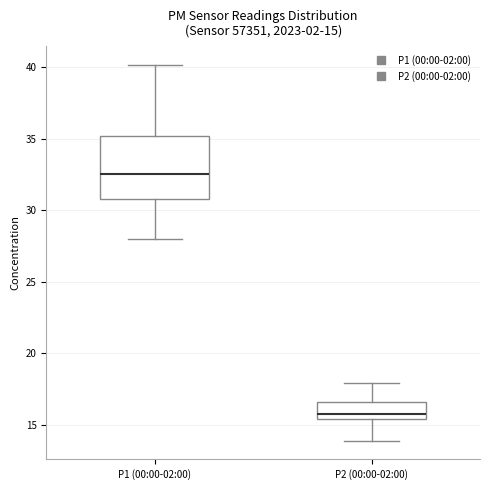

Comparing the boxes themselves (not the whiskers), which one is the tallest?

P1 (00:00-02:00)